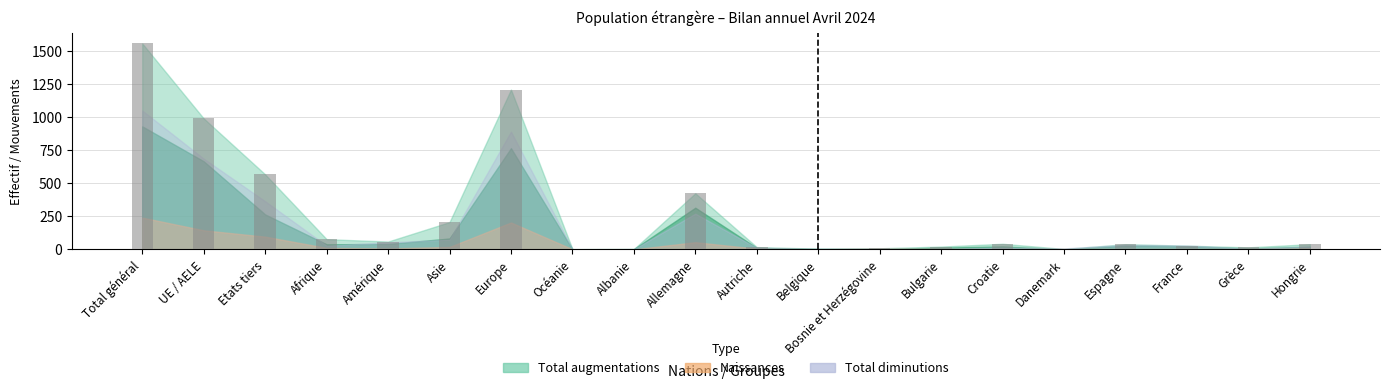

Read the value at Europe.

1208